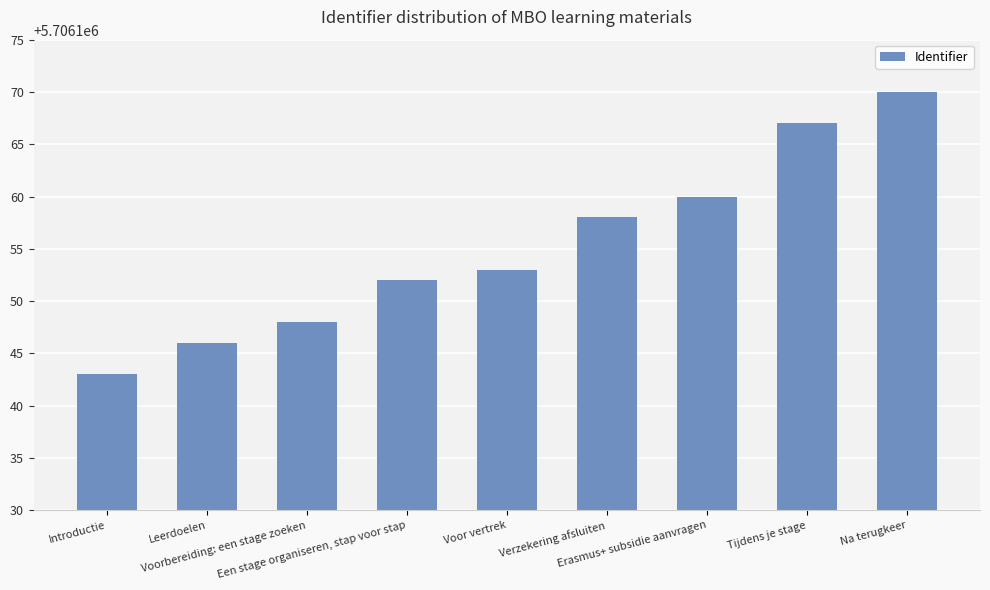

The chart shows a value of 10038481 at Een stage organiseren, stap voor stap. True or false?

False